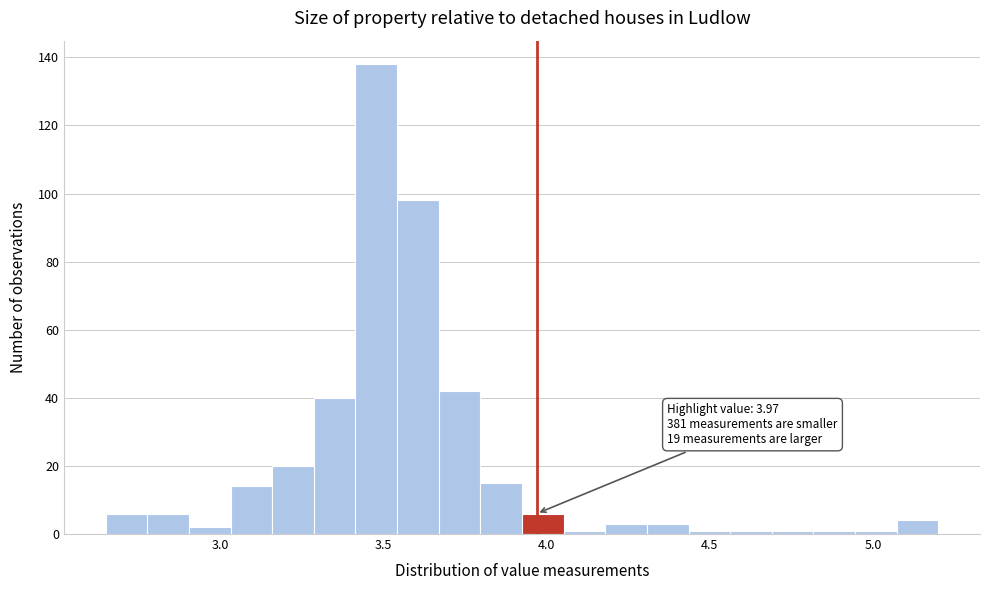

Read against the x-axis, roughly where is the centre of the tallest bar?

3.50